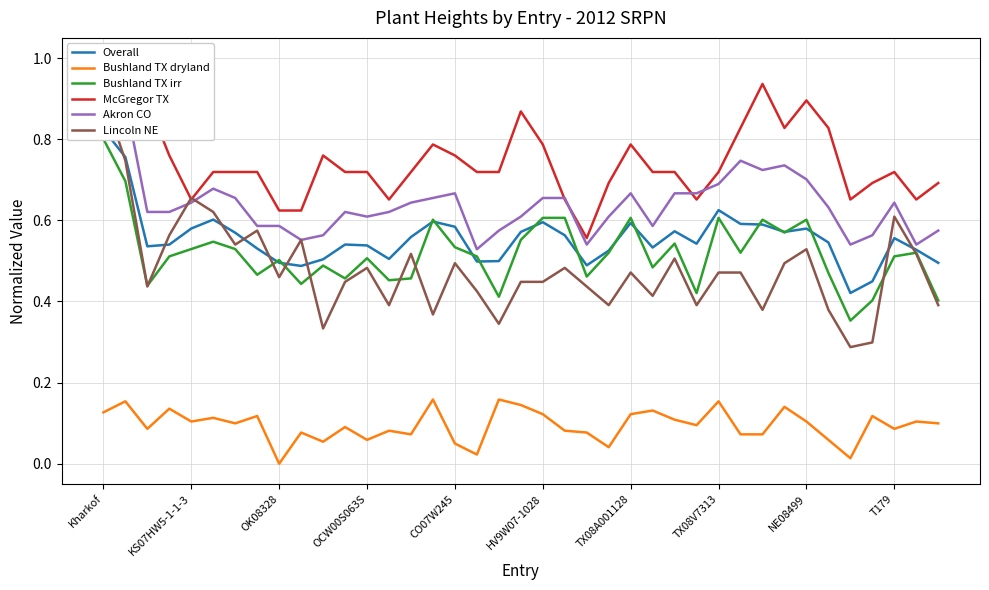

What is the maximum value shown in the chart?

1.0